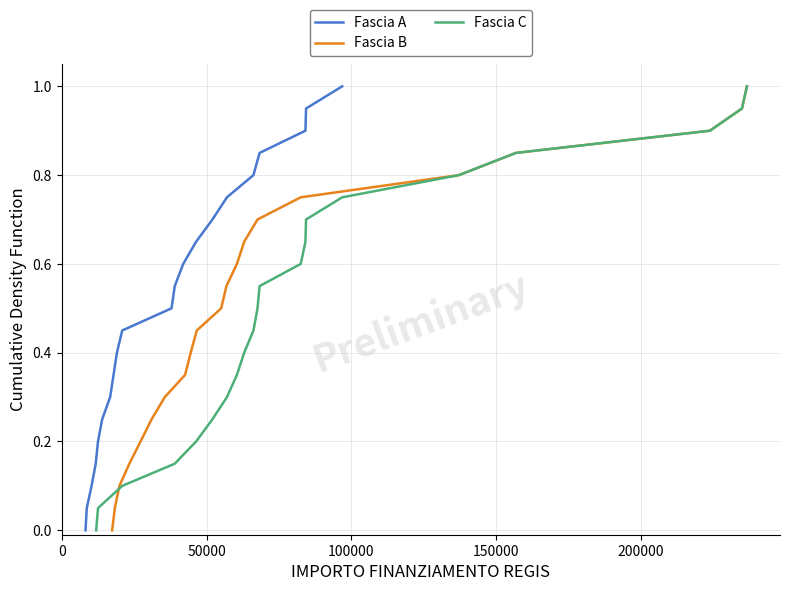

True or false: Fascia C and Fascia A cross at least once.

False